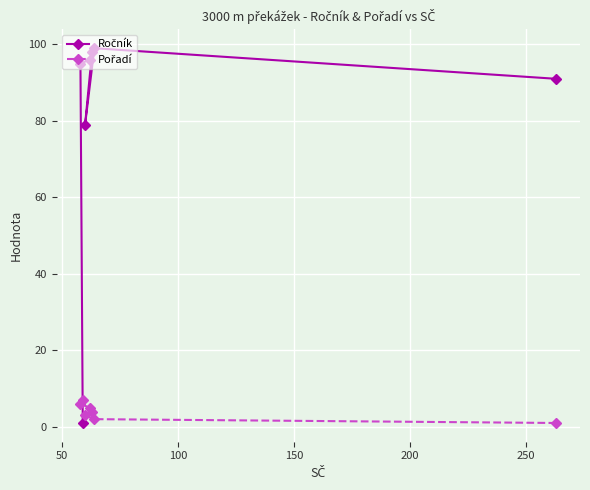

Count the Pořadí values in the range 2 to 6.

5